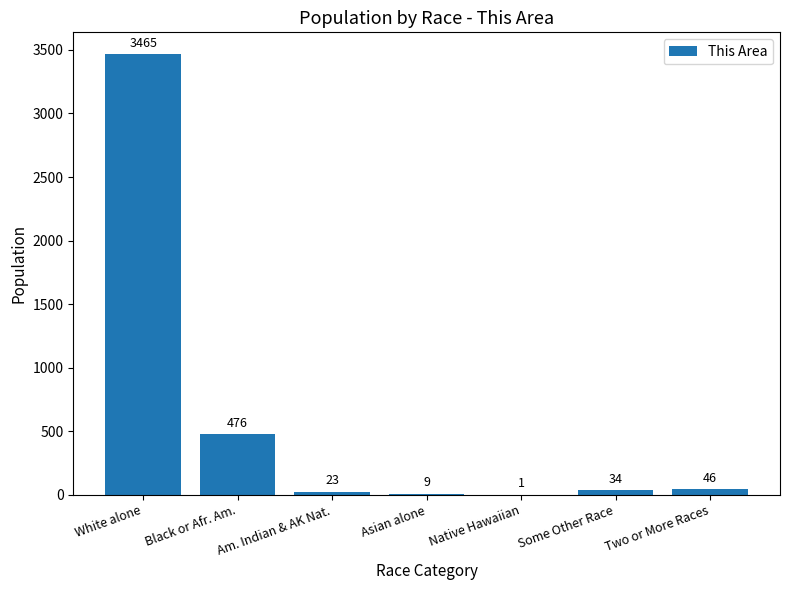

The value at Am. Indian & AK Nat. is 23. True or false?

True